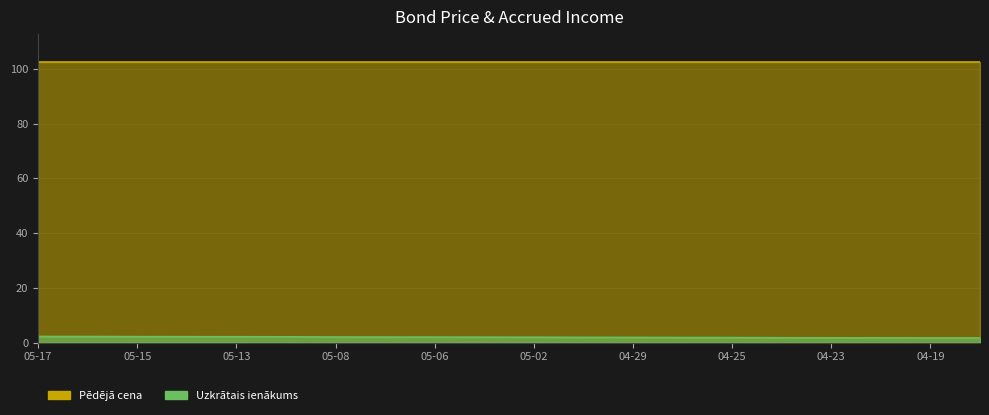

Which label corresponds to the largest value in the chart?

05-17